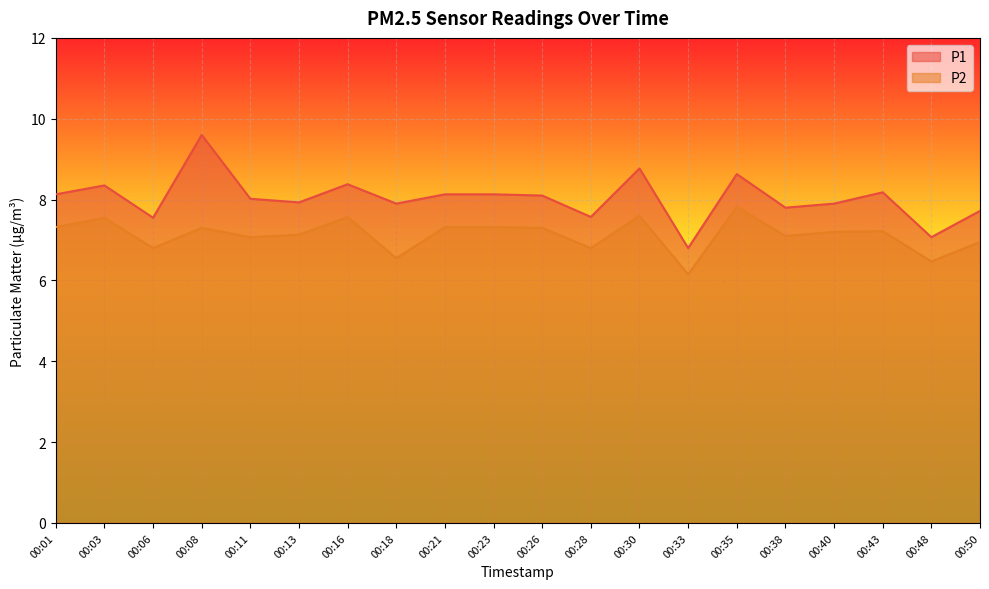

What is the smallest value displayed?

6.2